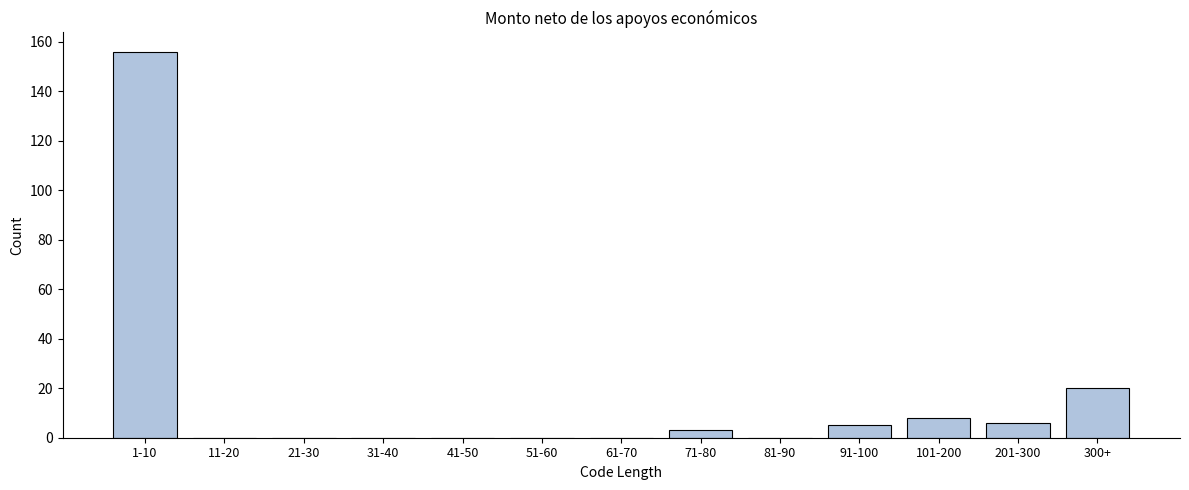

Reading left to right, list all the values displayed in this chart.

1-10=156	11-20=0	21-30=0	31-40=0	41-50=0	51-60=0	61-70=0	71-80=3	81-90=0	91-100=5	101-200=8	201-300=6	300+=20